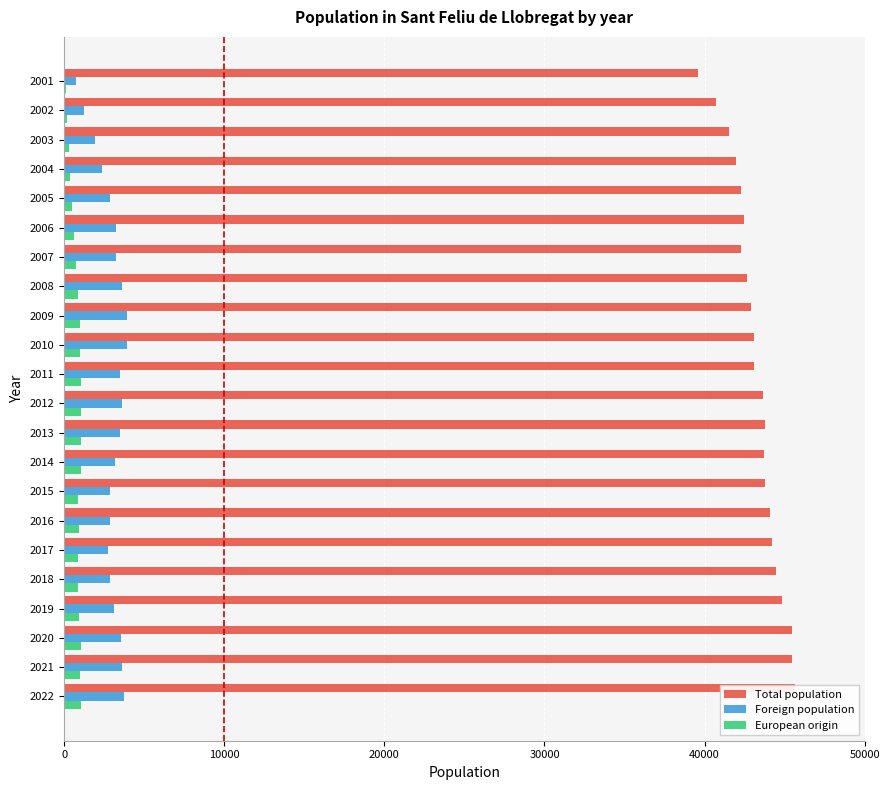

Reading right to left, list all the values displayed in this chart.

Total population: 39603	40695	41543	41954	42267	42486	42273	42628	42919	43112	43096	43671	43769	43715	43800	44086	44198	44474	44860	45467	45463	45642
Foreign population: 727	1234	1933	2386	2875	3249	3234	3625	3956	3911	3511	3589	3480	3165	2877	2882	2742	2867	3119	3564	3597	3764
European origin: 113	156	314	384	510	613	717	882	971	1011	1031	1073	1074	1066	879	907	868	888	953	1045	1014	1048